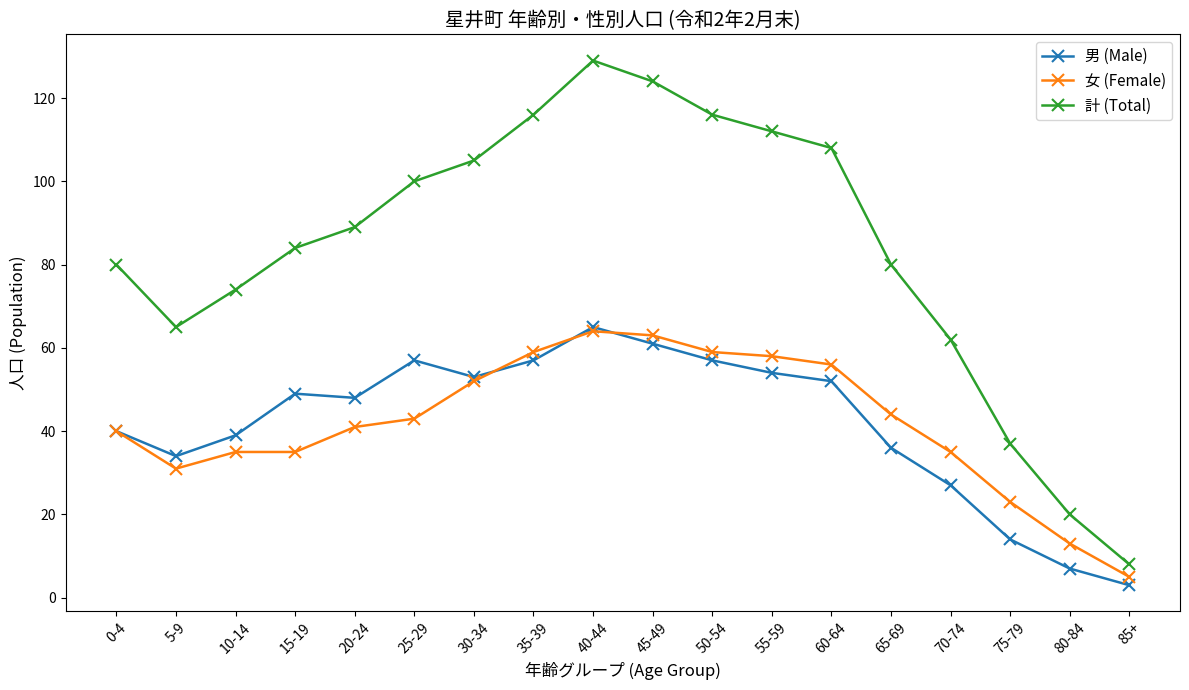

True or false: 計 (Total) and 女 (Female) intersect in this chart.

False